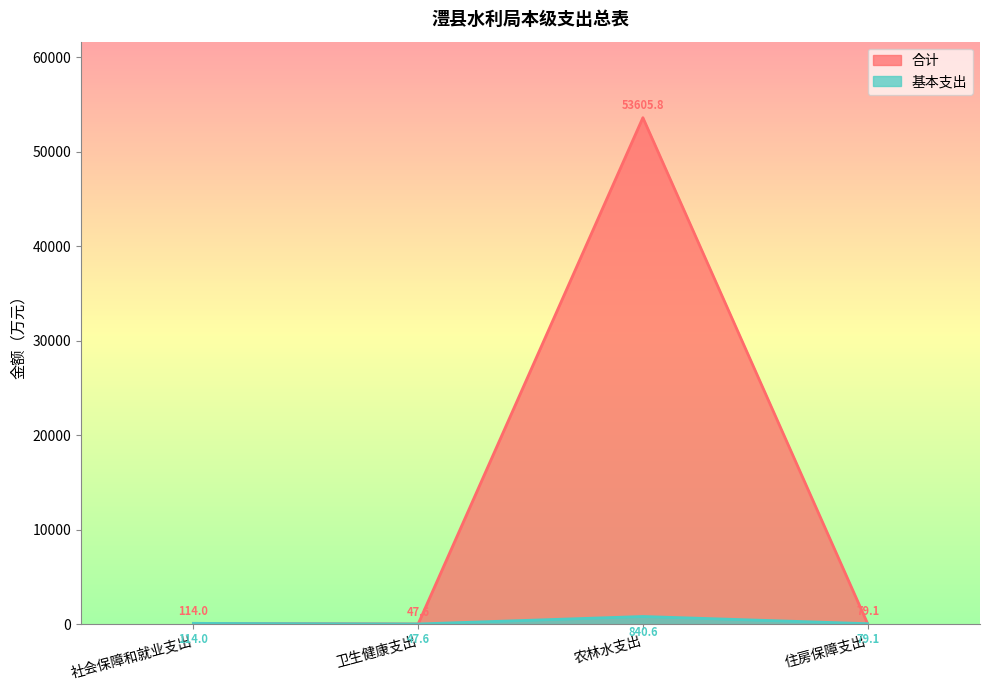

True or false: 基本支出 has a value of 79.1 at 住房保障支出.

True